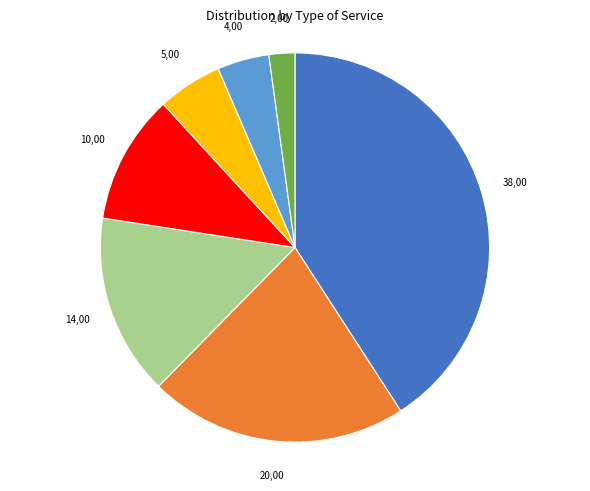

Is there a majority slice in this chart?

No